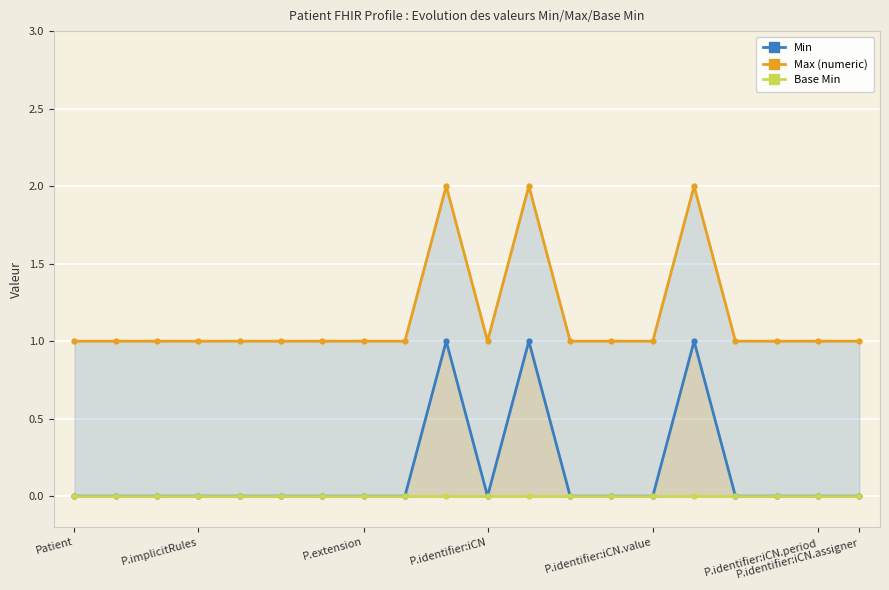

True or false: Min has more than 1 interior local peaks.

True